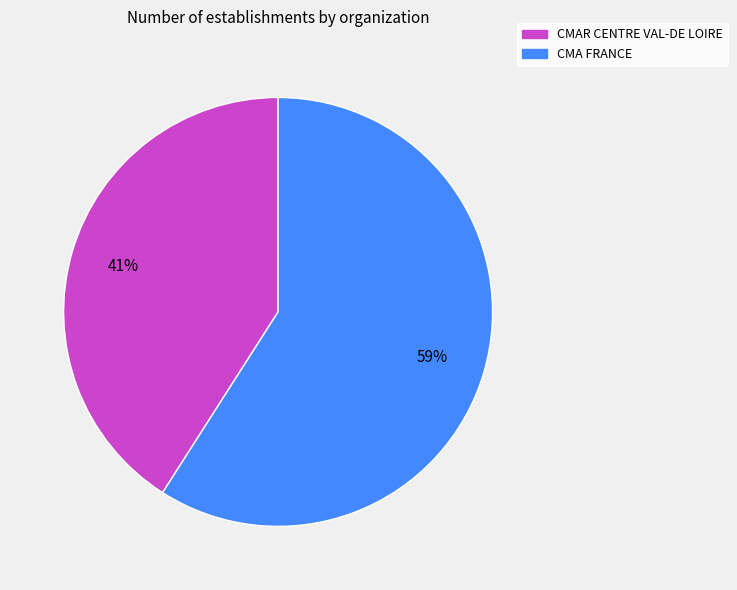

Do CMA FRANCE and CMAR CENTRE VAL-DE LOIRE together represent more than half of the pie?

Yes